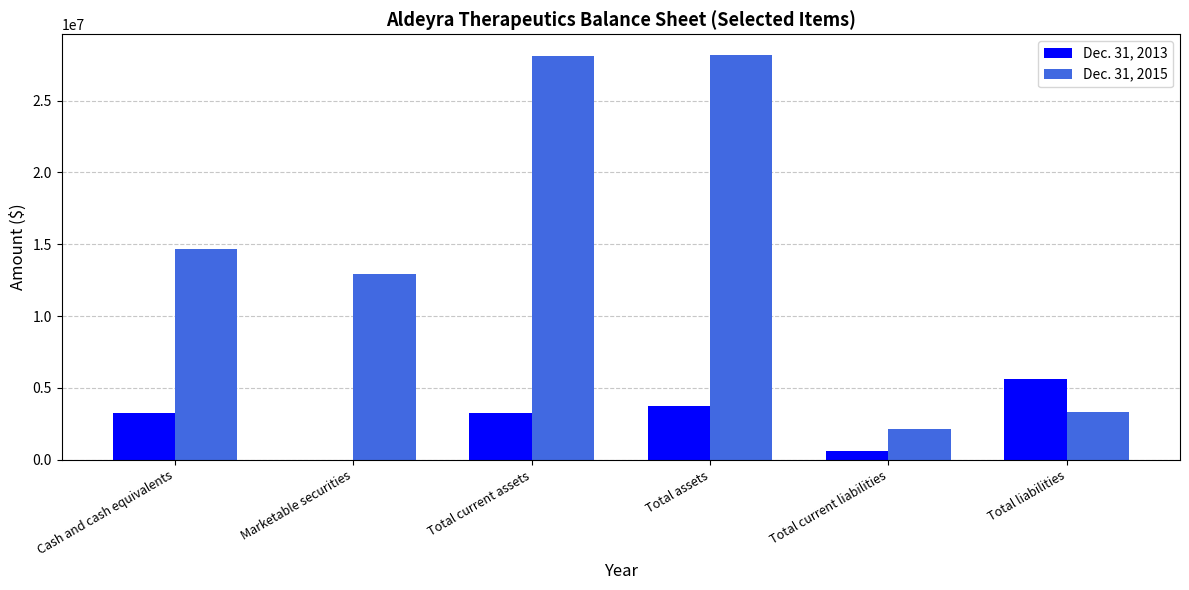

The value of Dec. 31, 2013 at Total current assets is 907440. True or false?

False